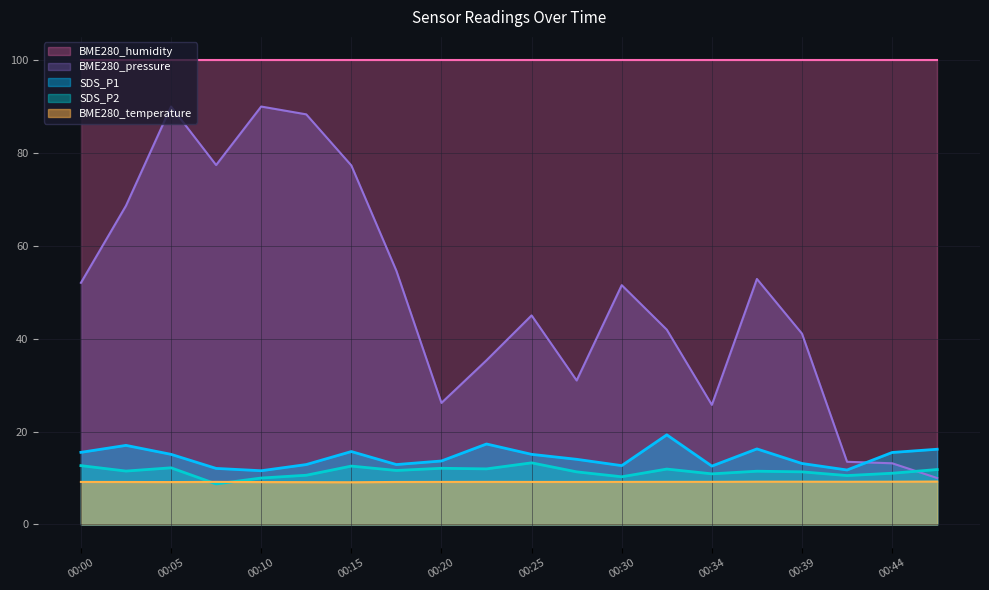

At which label is SDS_P1 closest to 15?

00:05